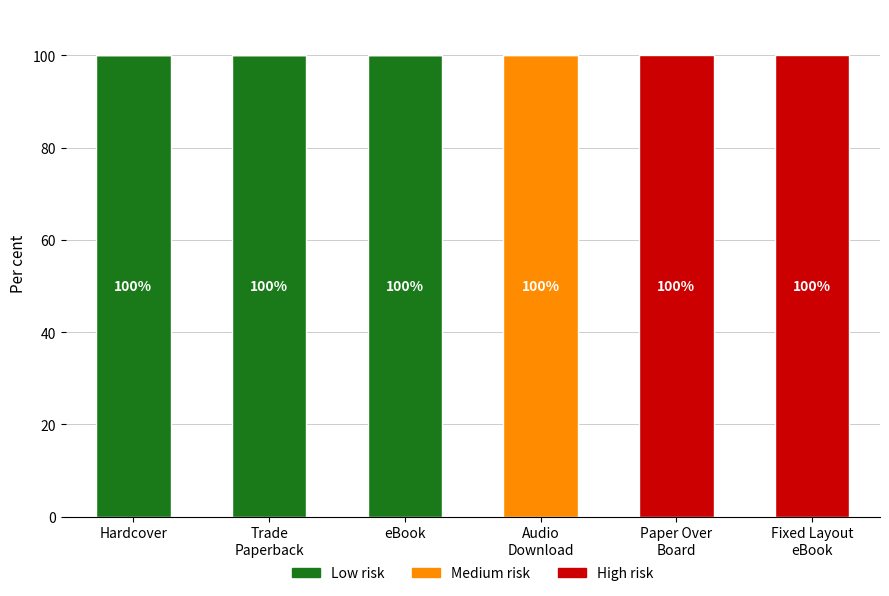

What is the maximum value for Low risk?

100